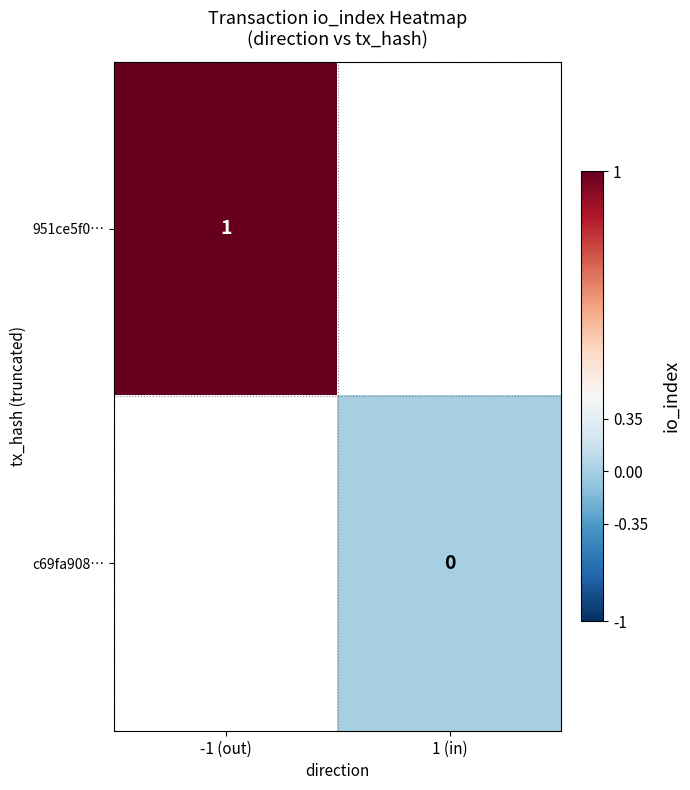

The value of 951ce5f0… at -1 (out) is 1. True or false?

True